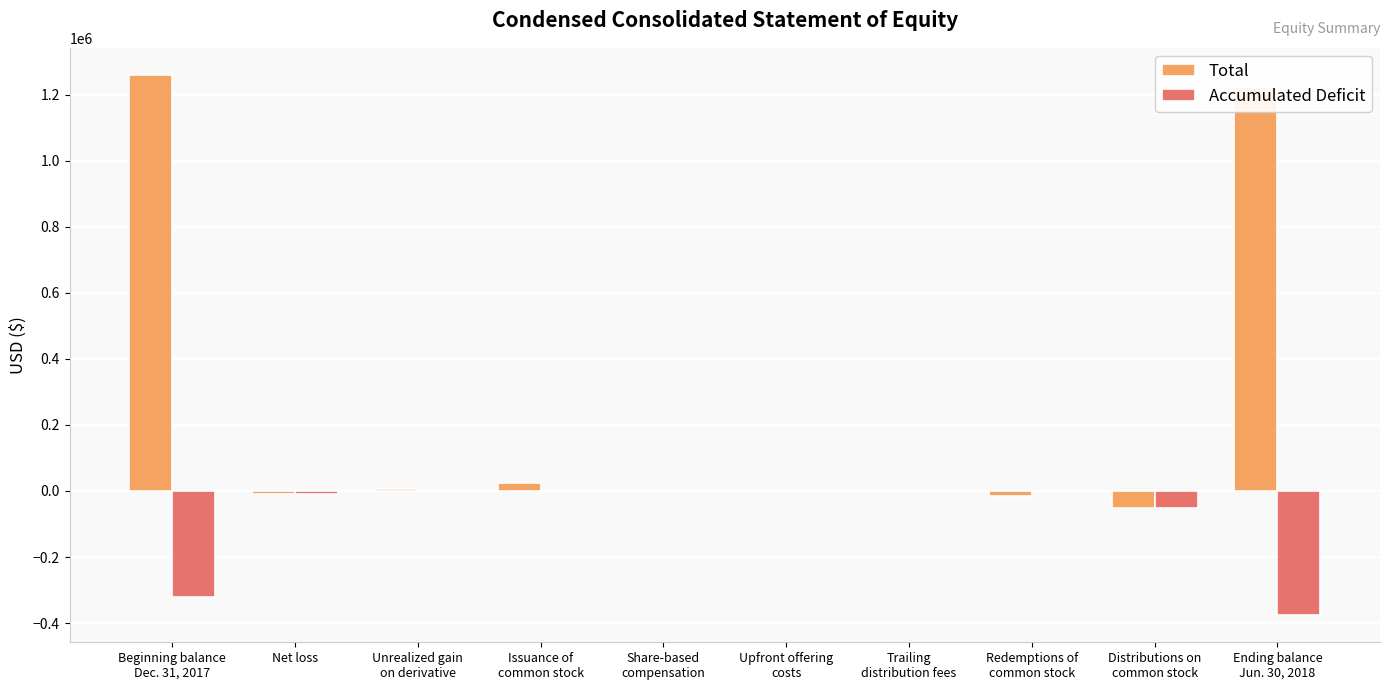

What value does the Total series have at Unrealized gain
on derivative, to the nearest 10?

6300